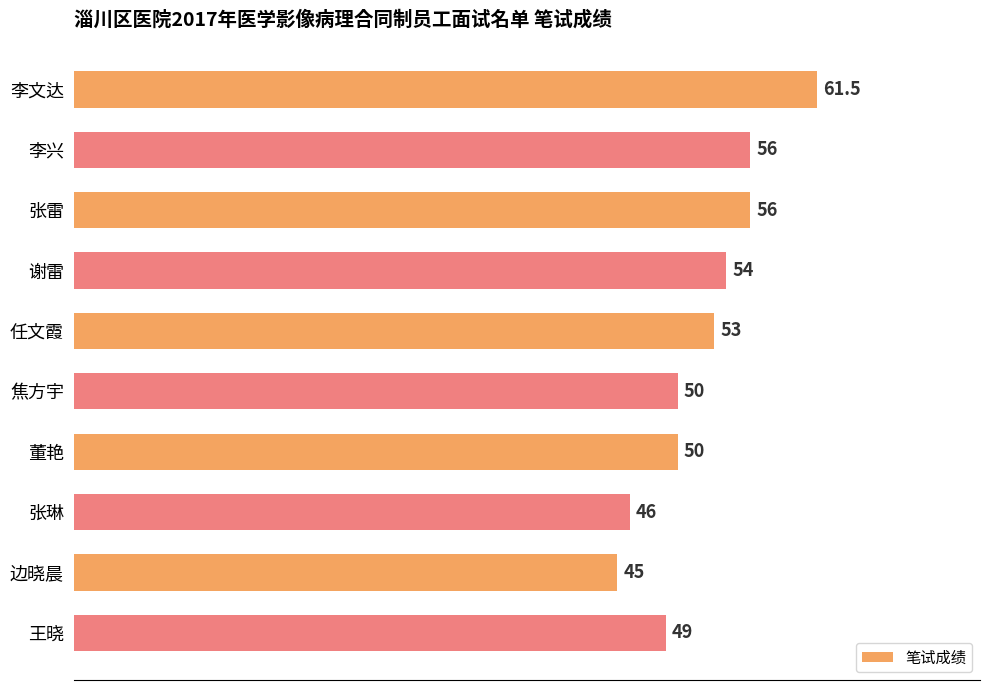

What is the minimum value shown in the chart?

45.0